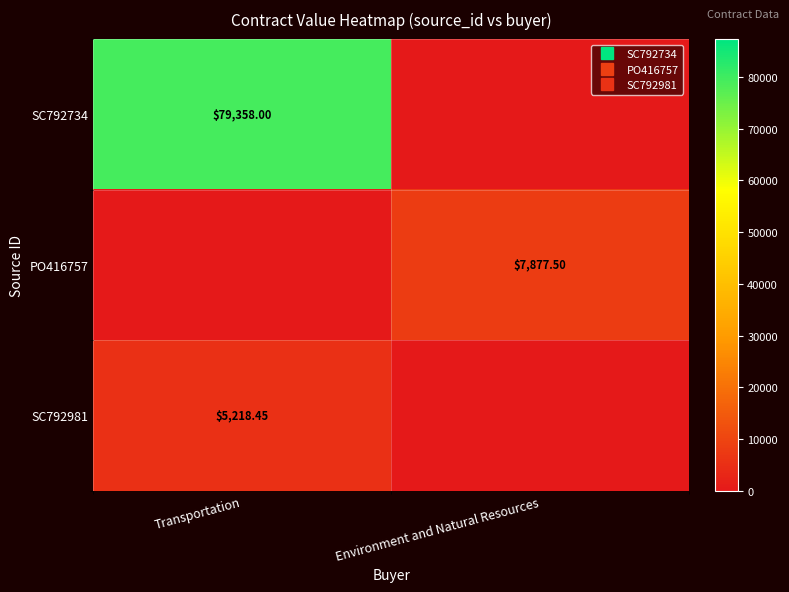

Between Transportation and Environment and Natural Resources, which series saw the biggest shift?

SC792734